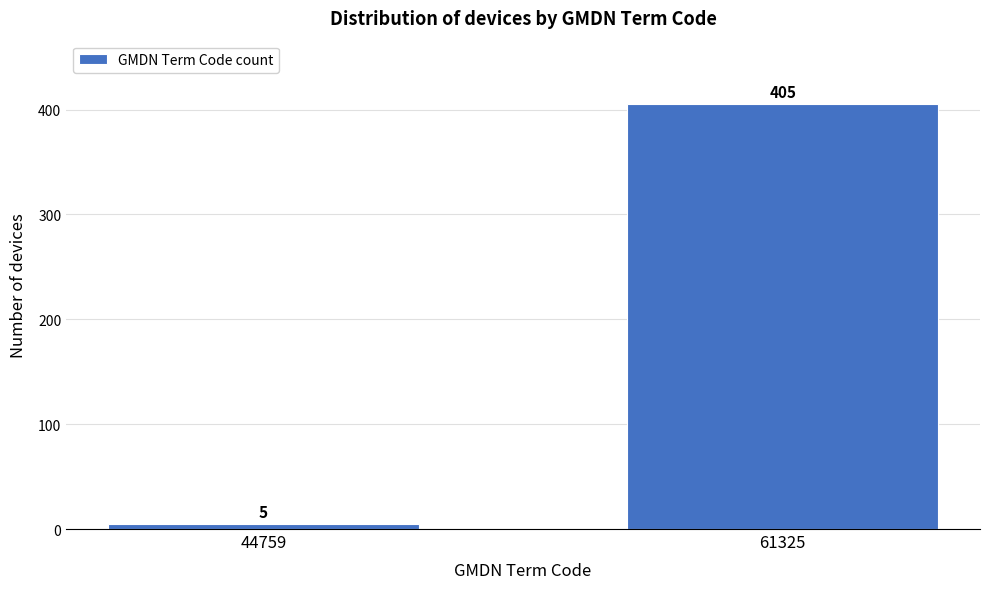

Reading left to right, transcribe all the data shown in this chart.

5	405